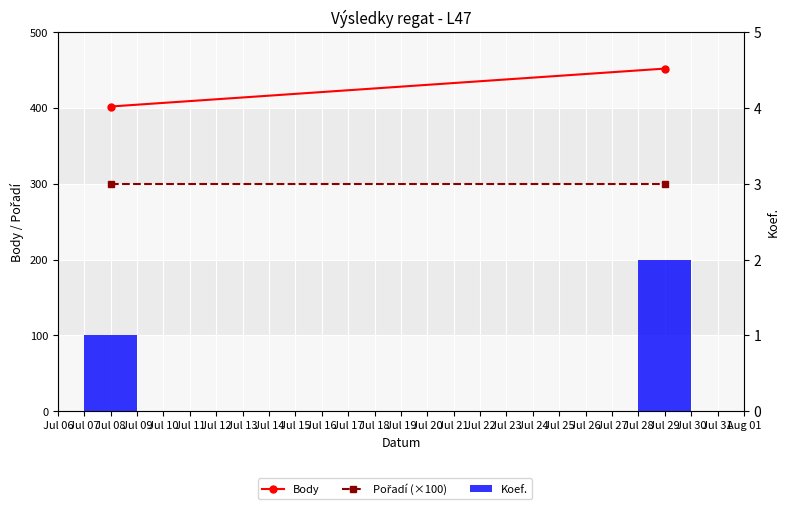

Reading right to left, list all the values displayed in this chart.

Body: 452	402
Pořadí (×100): 300	300
Koef.: 2	1